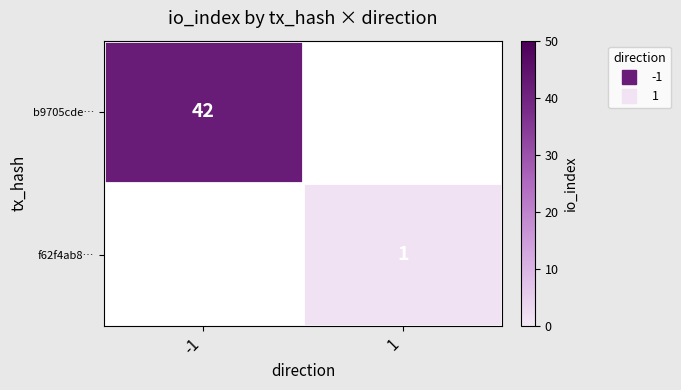

Which series has the largest range (max minus min)?

b9705cde…